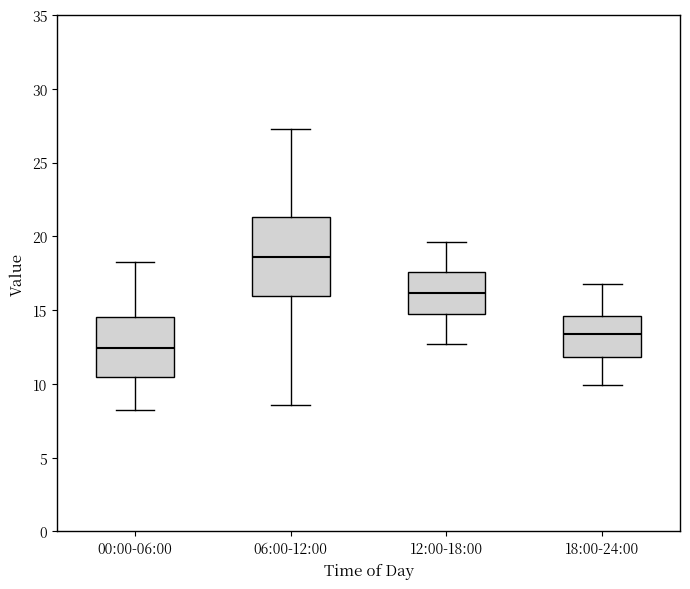

Which box is the tallest, from its lower edge to its upper edge?

06:00-12:00